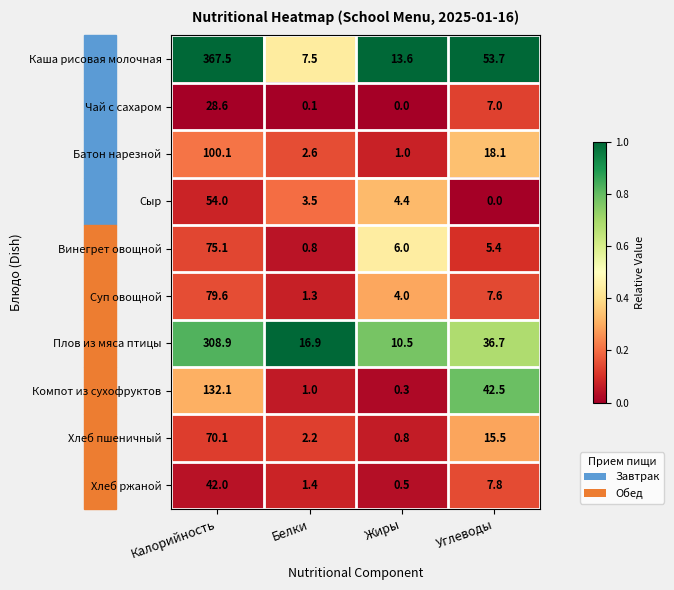

What is the difference between the highest and lowest values at Калорийность?

338.9